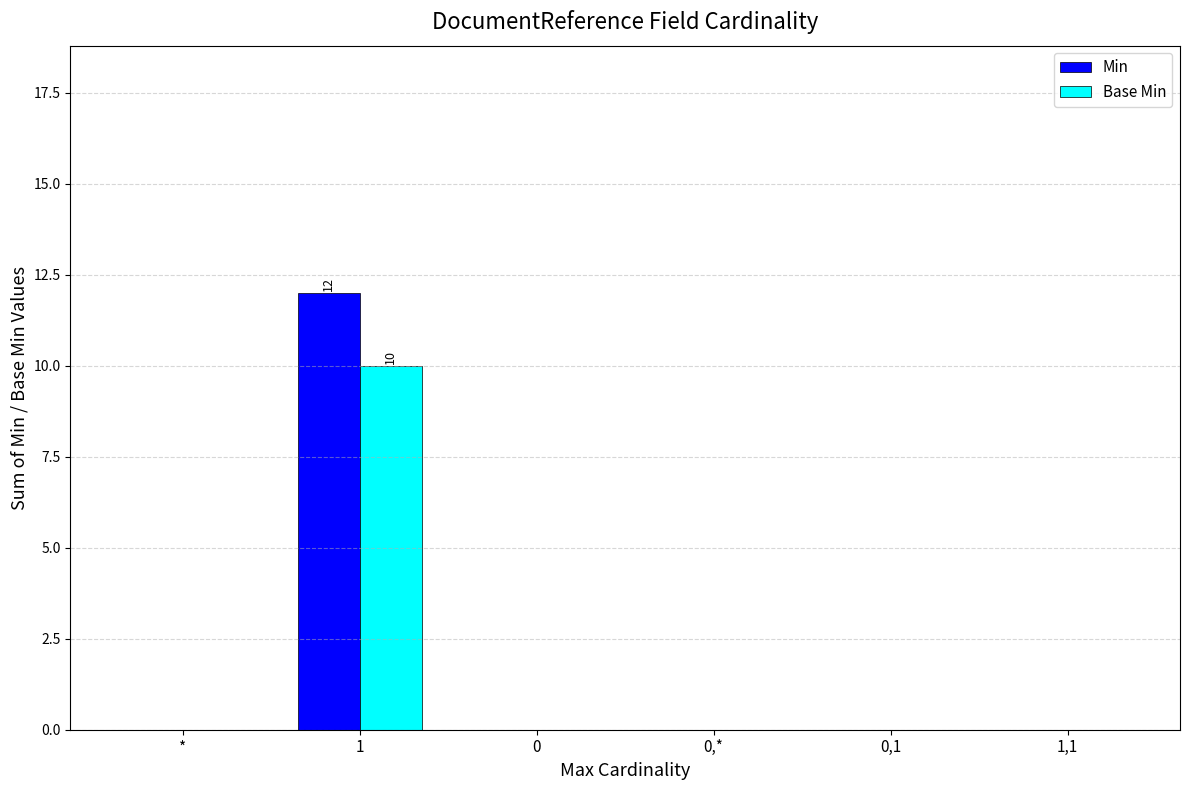

What is the maximum value for Base Min?

10